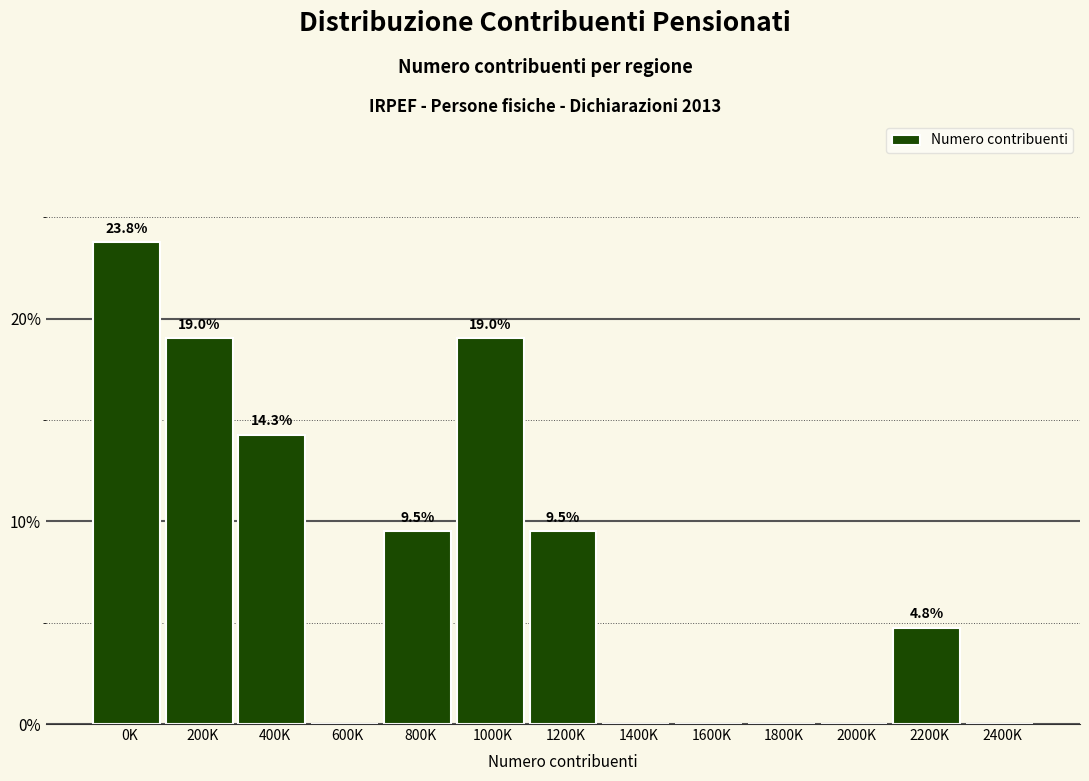

Reading right to left, extract all data points from this chart.

2400K=0.0	2200K=4.8	2000K=0.0	1800K=0.0	1600K=0.0	1400K=0.0	1200K=9.5	1000K=19.0	800K=9.5	600K=0.0	400K=14.3	200K=19.0	0K=23.8